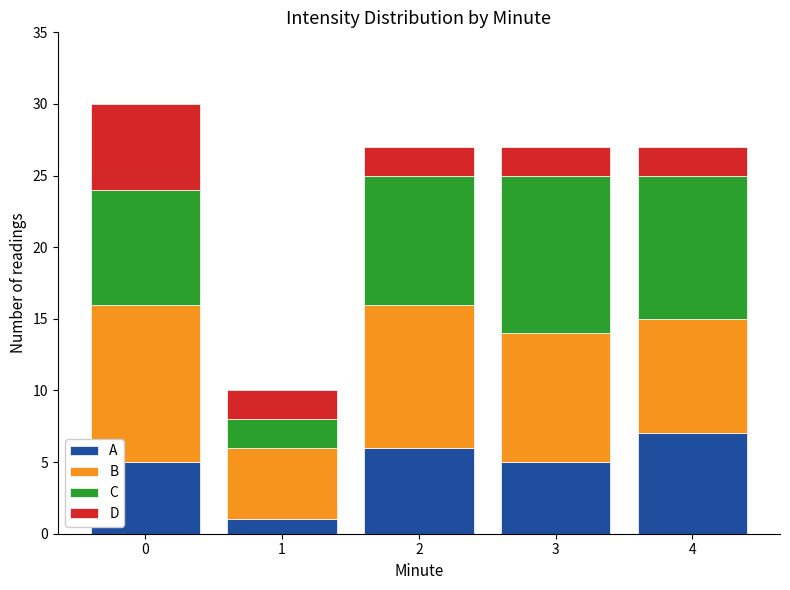

What is the highest value of the A series?

7